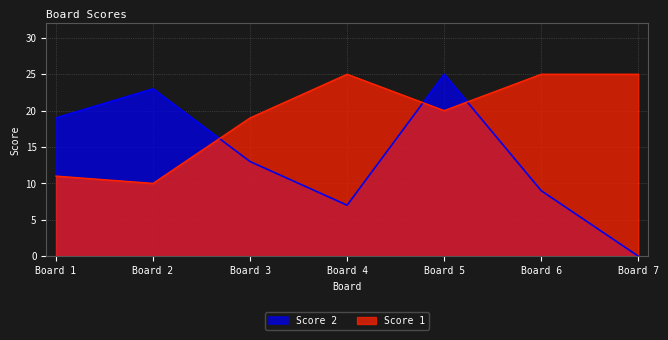

Which series has the largest range (max minus min)?

Score 2